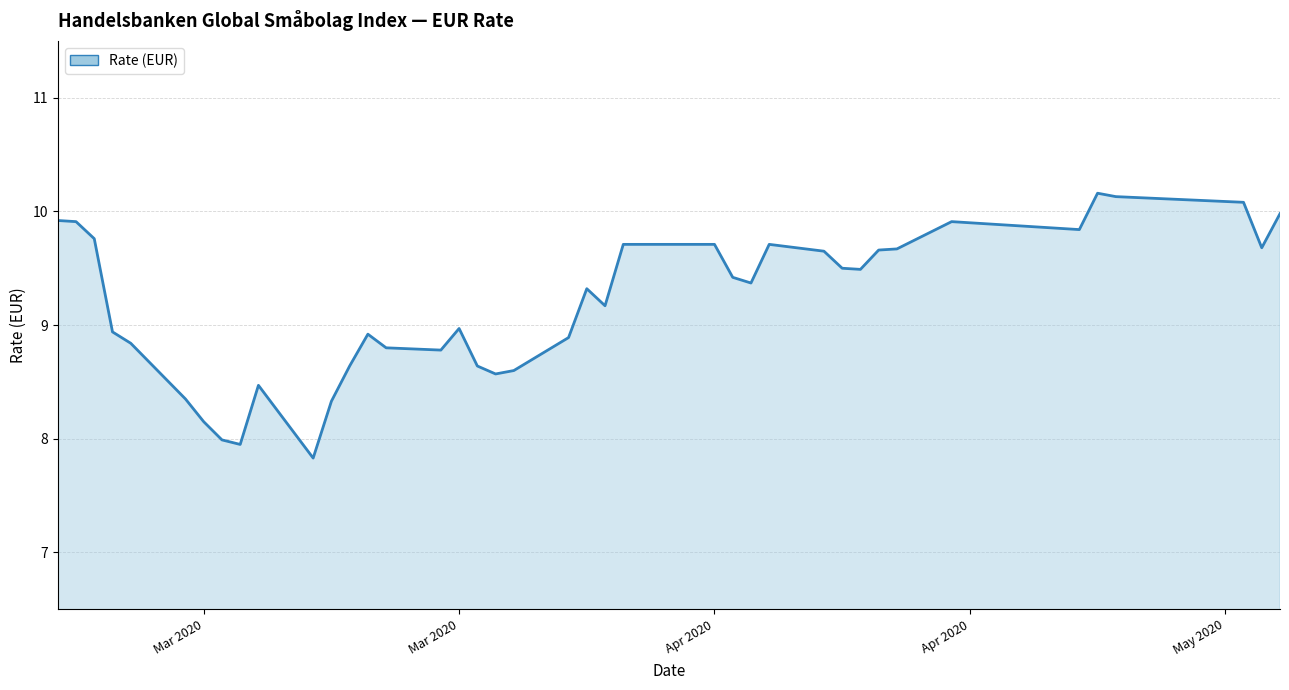

What is the maximum value shown in the chart?

10.2